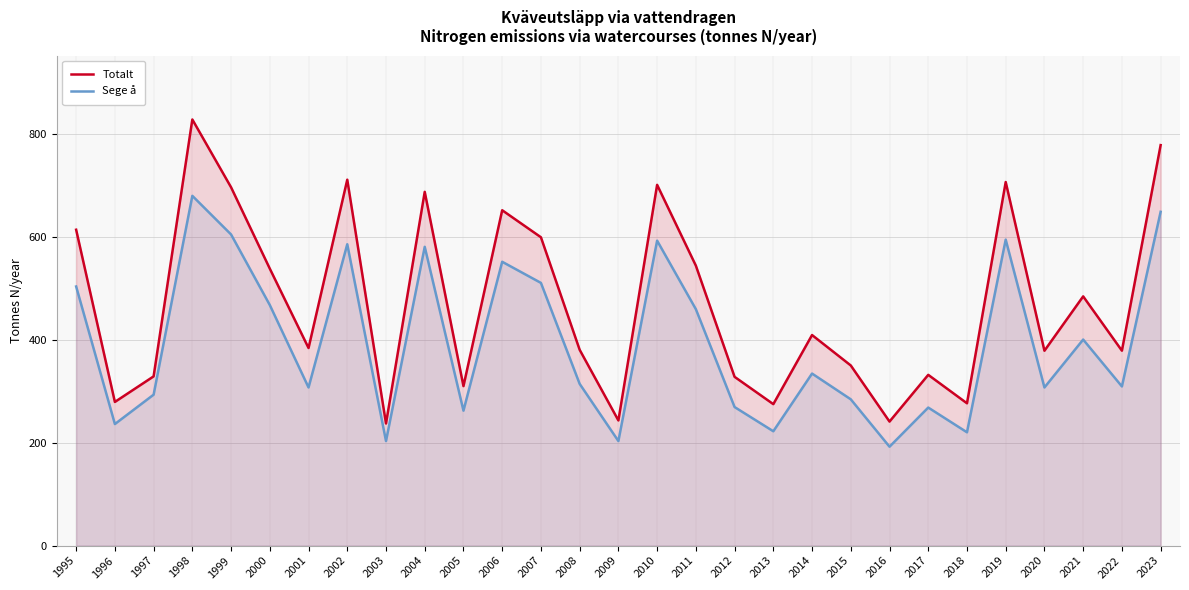

What is the value of the Totalt point at the 2nd from the left?

278.9